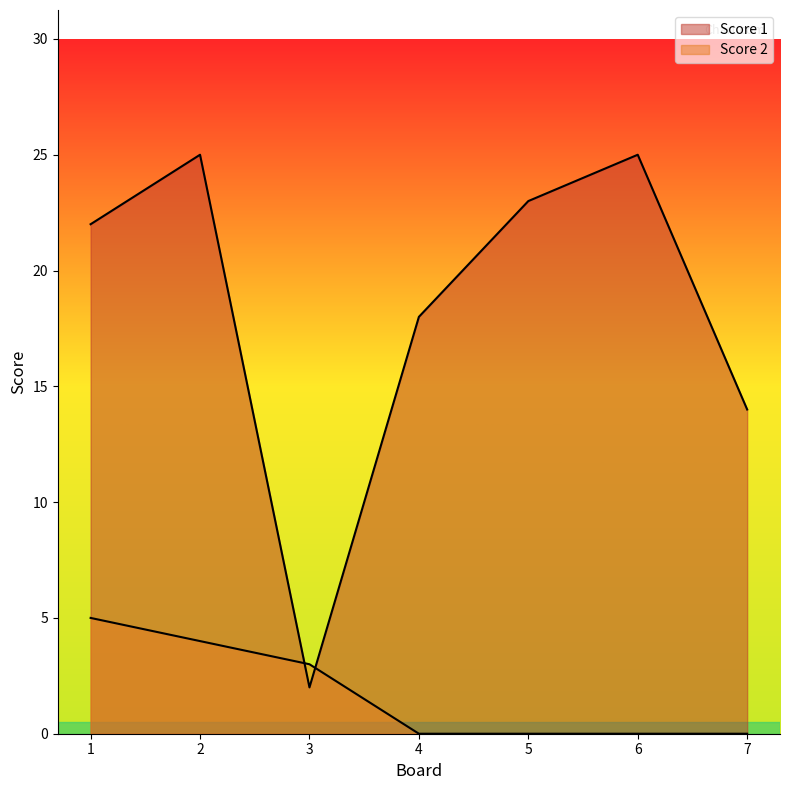

List the series in order of their peak value, lowest first.

Score 2, Score 1